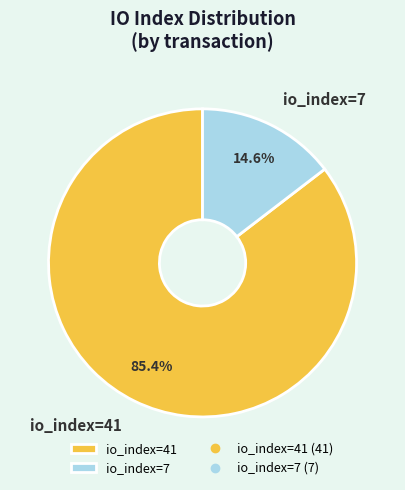

To the nearest percent, what is the combined percentage of io_index=7 and io_index=41?

100%